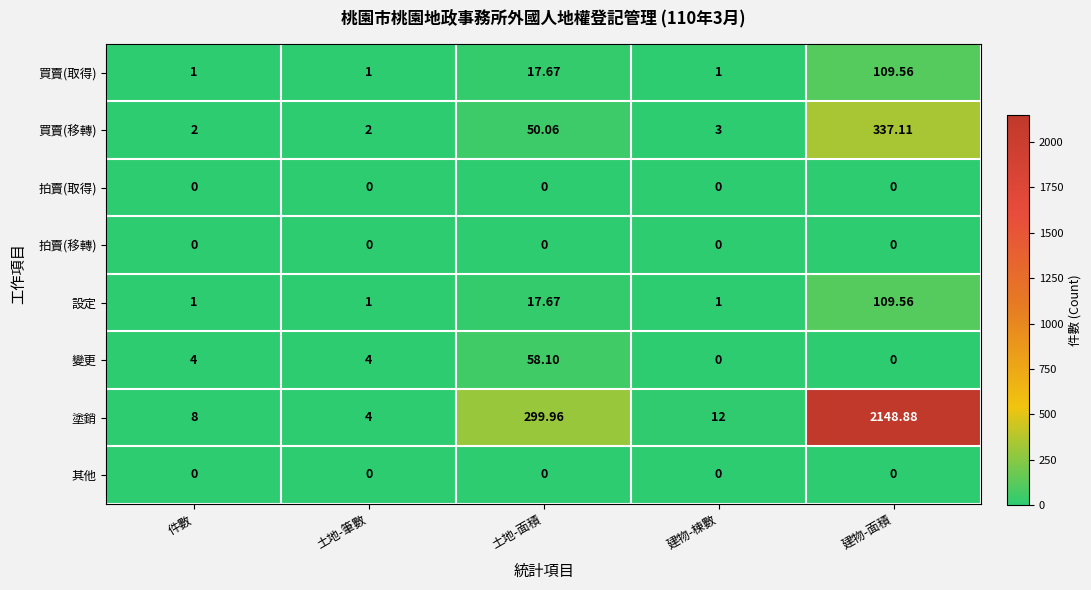

At which label does 買賣(移轉) first exceed 3?

土地-面積